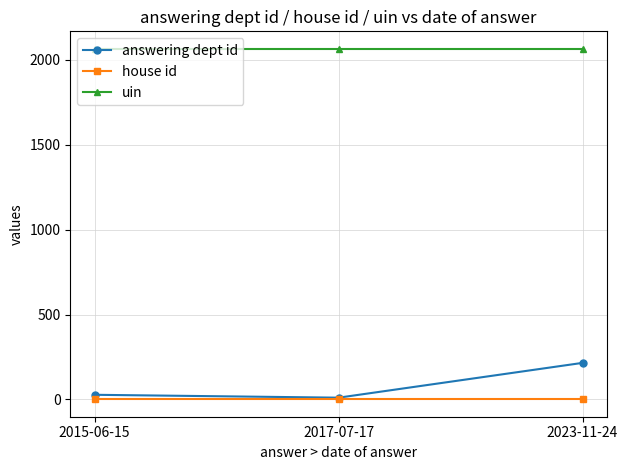

Rank the series by their maximum value, from highest to lowest.

uin, answering dept id, house id